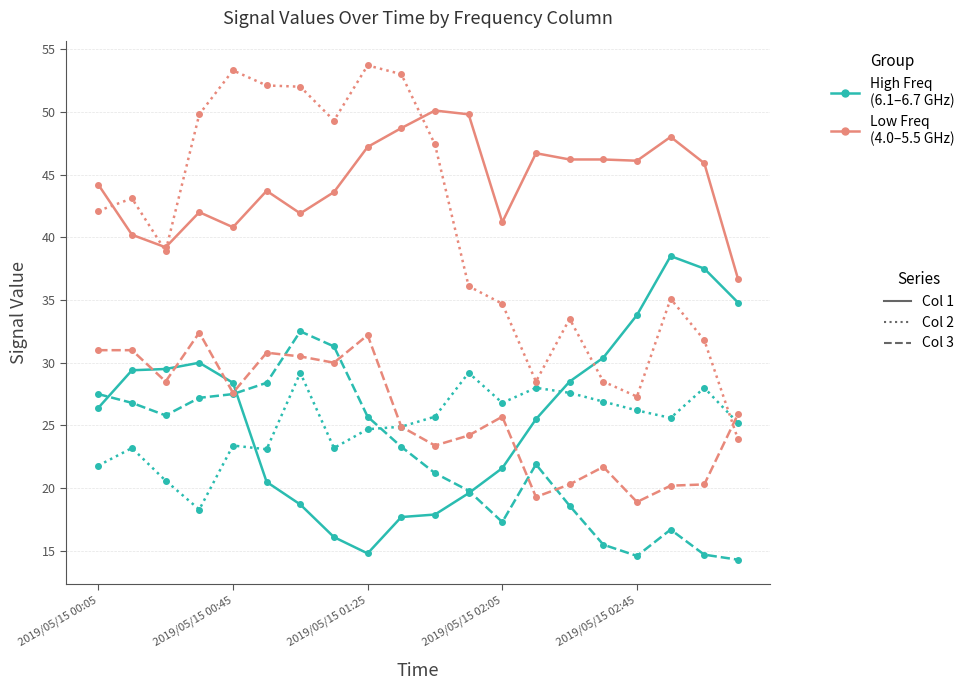

What is the greatest value displayed?

53.7